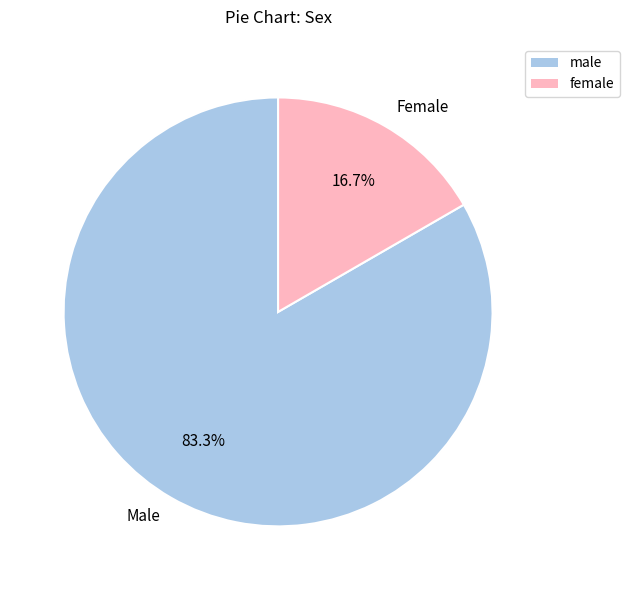

Which slice is the smallest?

Female